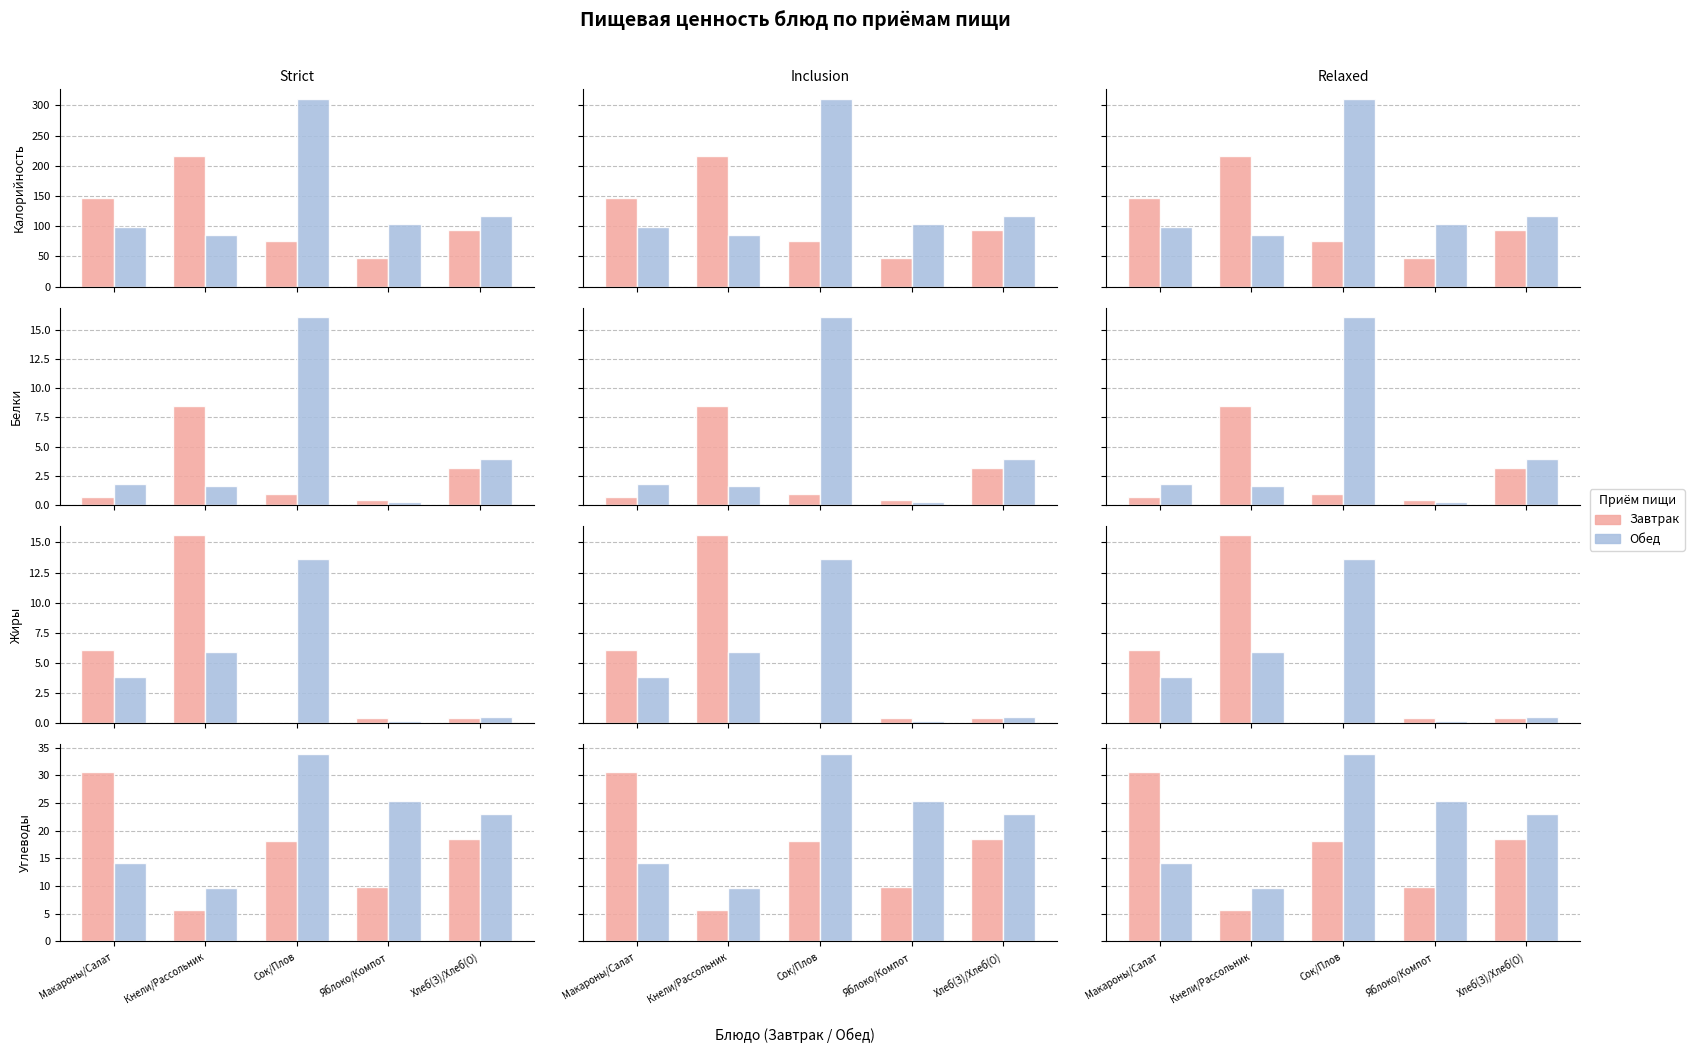

How many data points in Завтрак are less than 18?

2